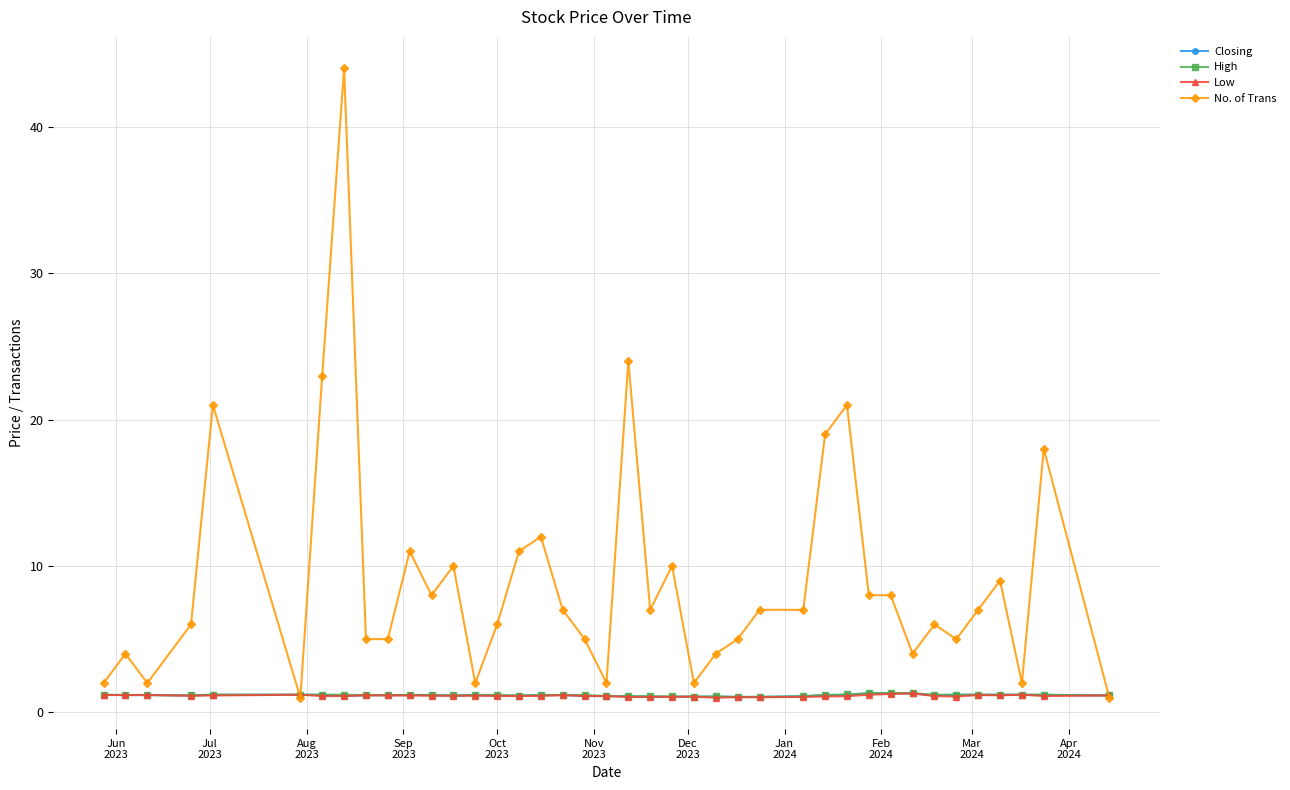

True or false: No. of Trans has more than 1 interior local peaks.

True